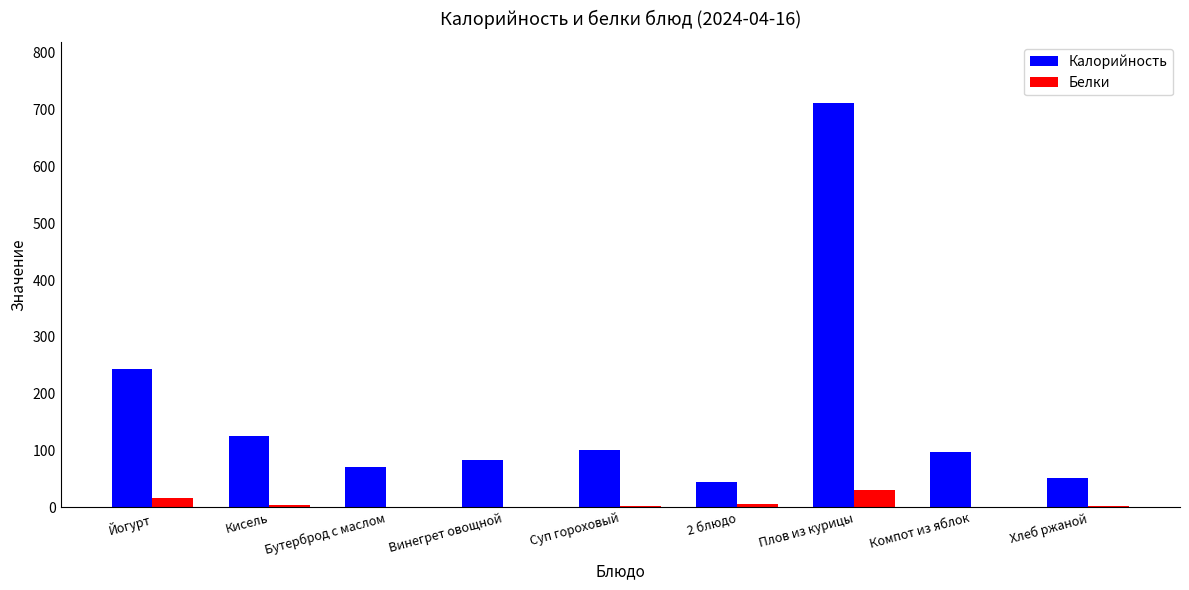

Is the value of Белки at Суп гороховый greater than the value of Калорийность at Бутерброд с маслом?

No